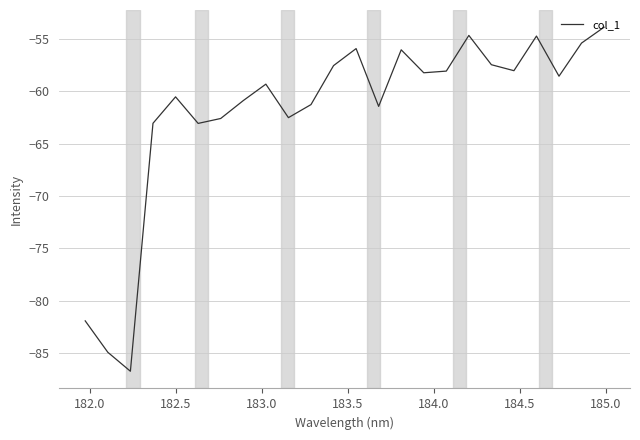

What is the difference between the maximum and minimum values?

32.9